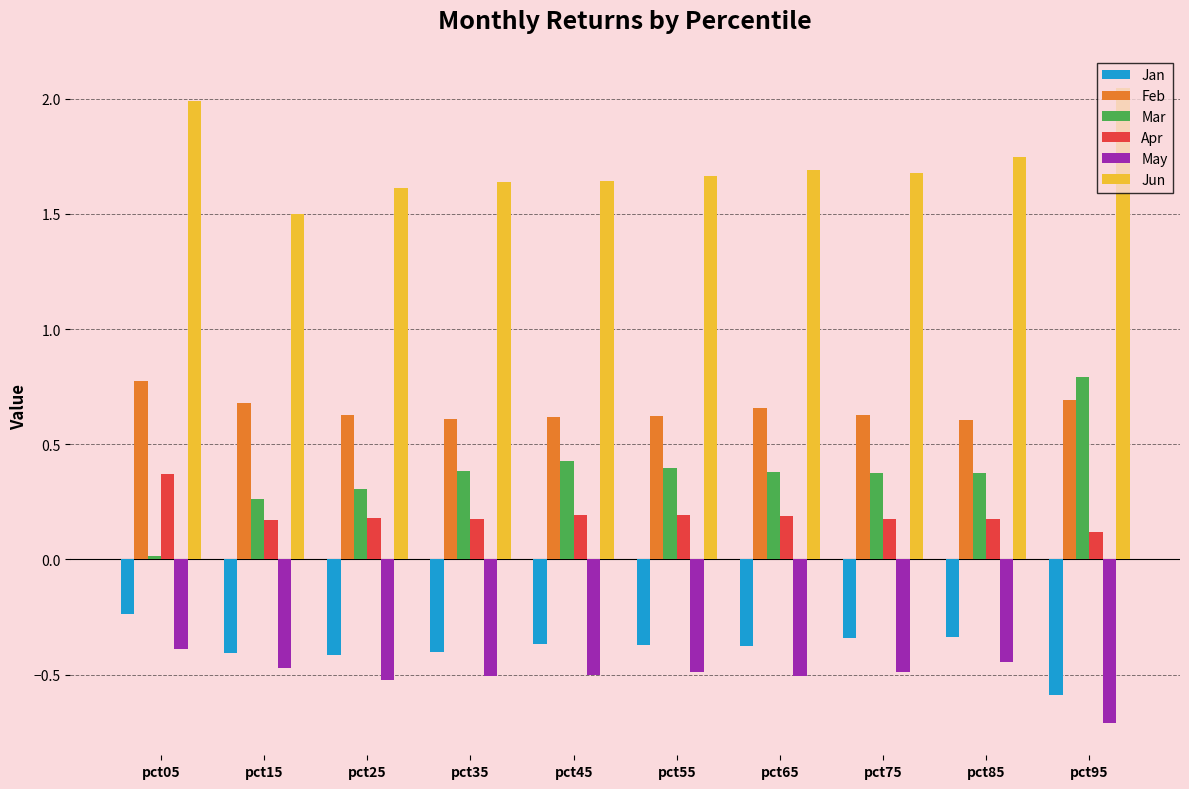

Which series changed the most between pct45 and pct95?

Jun